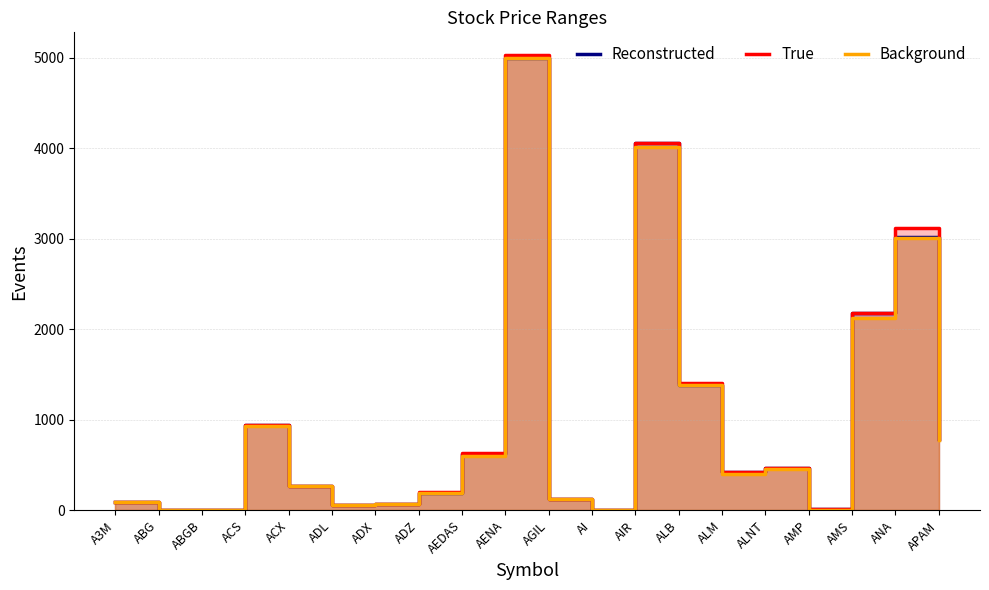

Rank the series by their average value, from highest to lowest.

True, Reconstructed, Background